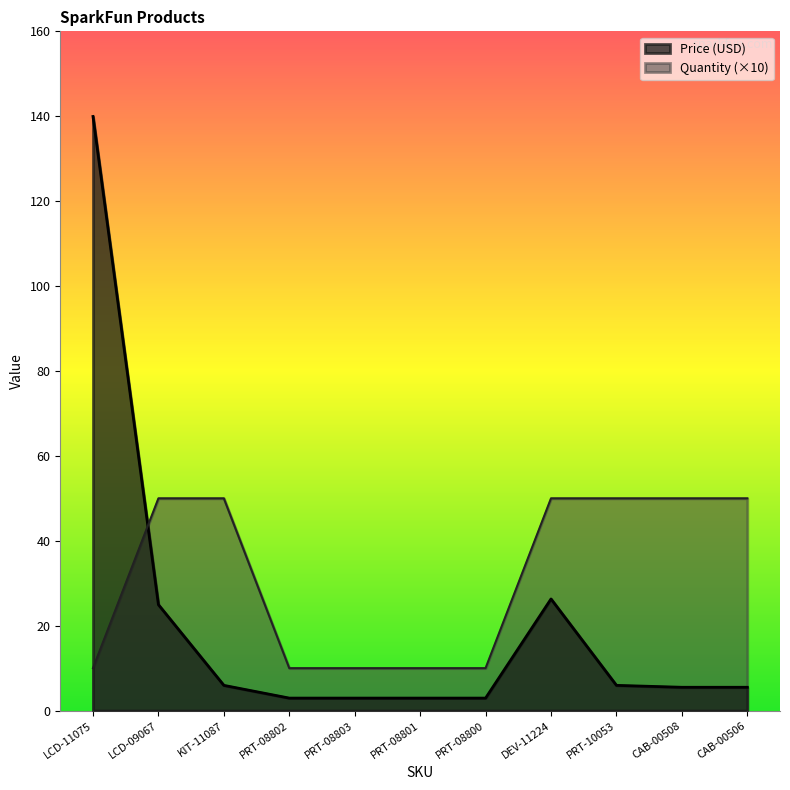

What is the average value of the Price (USD) series?

20.5